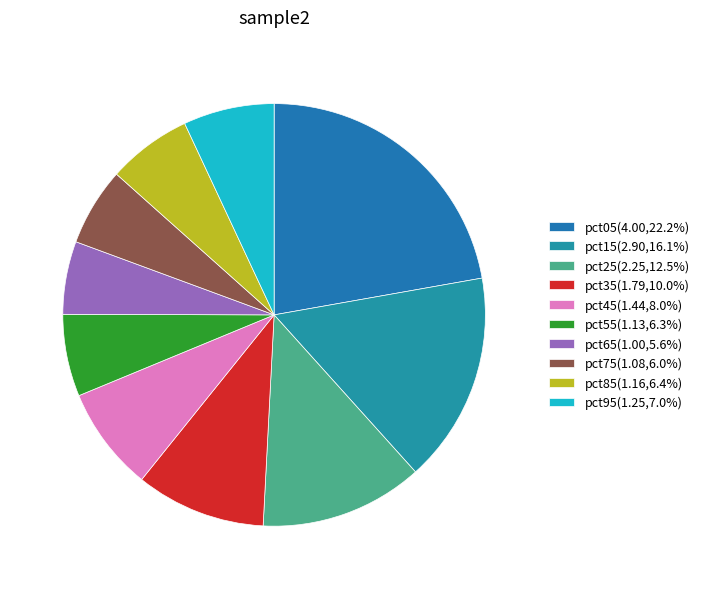

To the nearest percent, what percentage of the pie is pct65?

6%